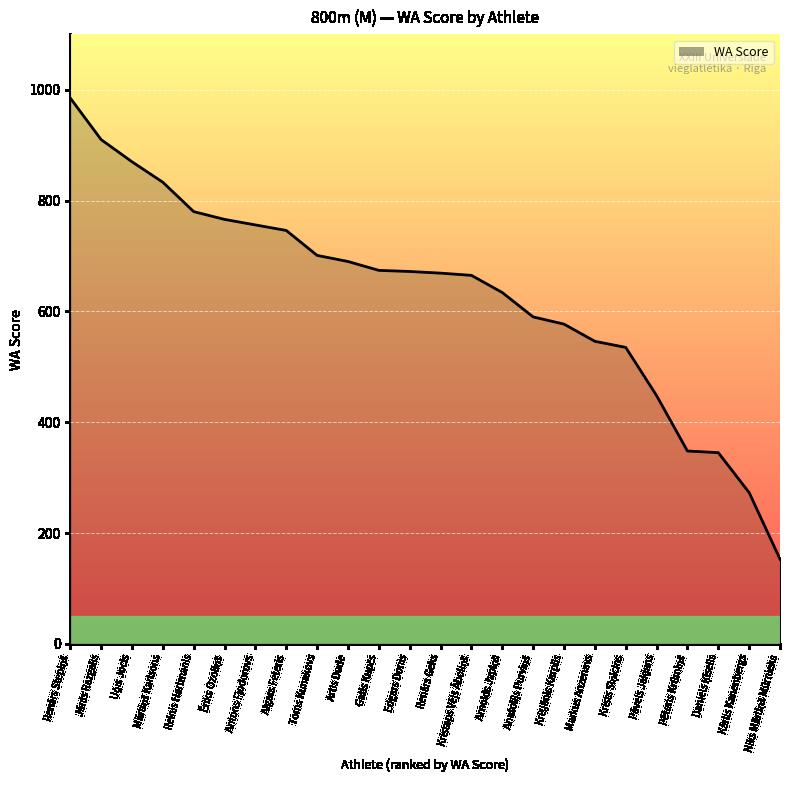

What is the change in value from Aigars Feteris to Renārs Geks?

-77